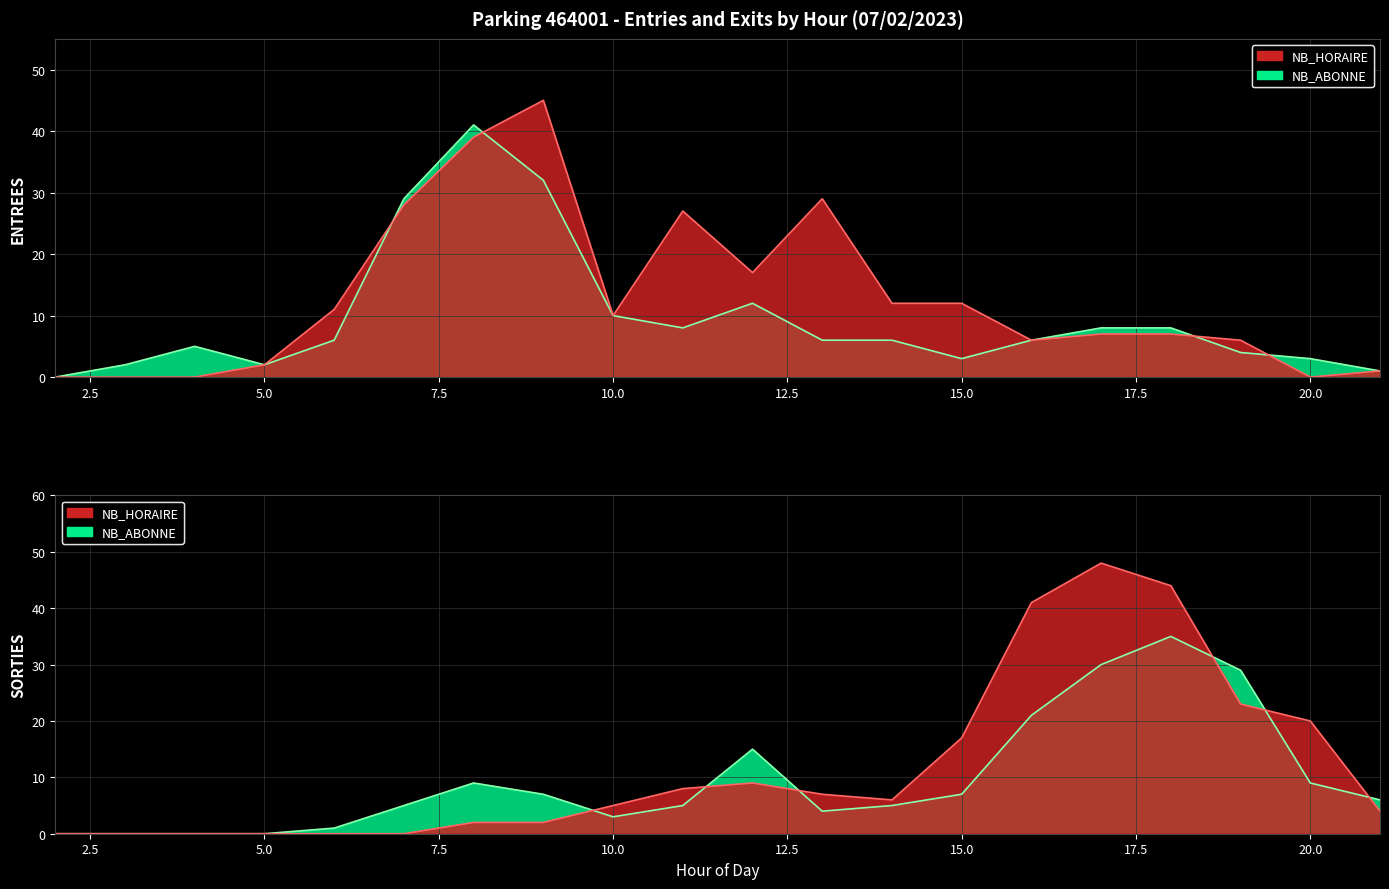

Which series has the largest total across all categories?

ENTREES_NB_HORAIRE